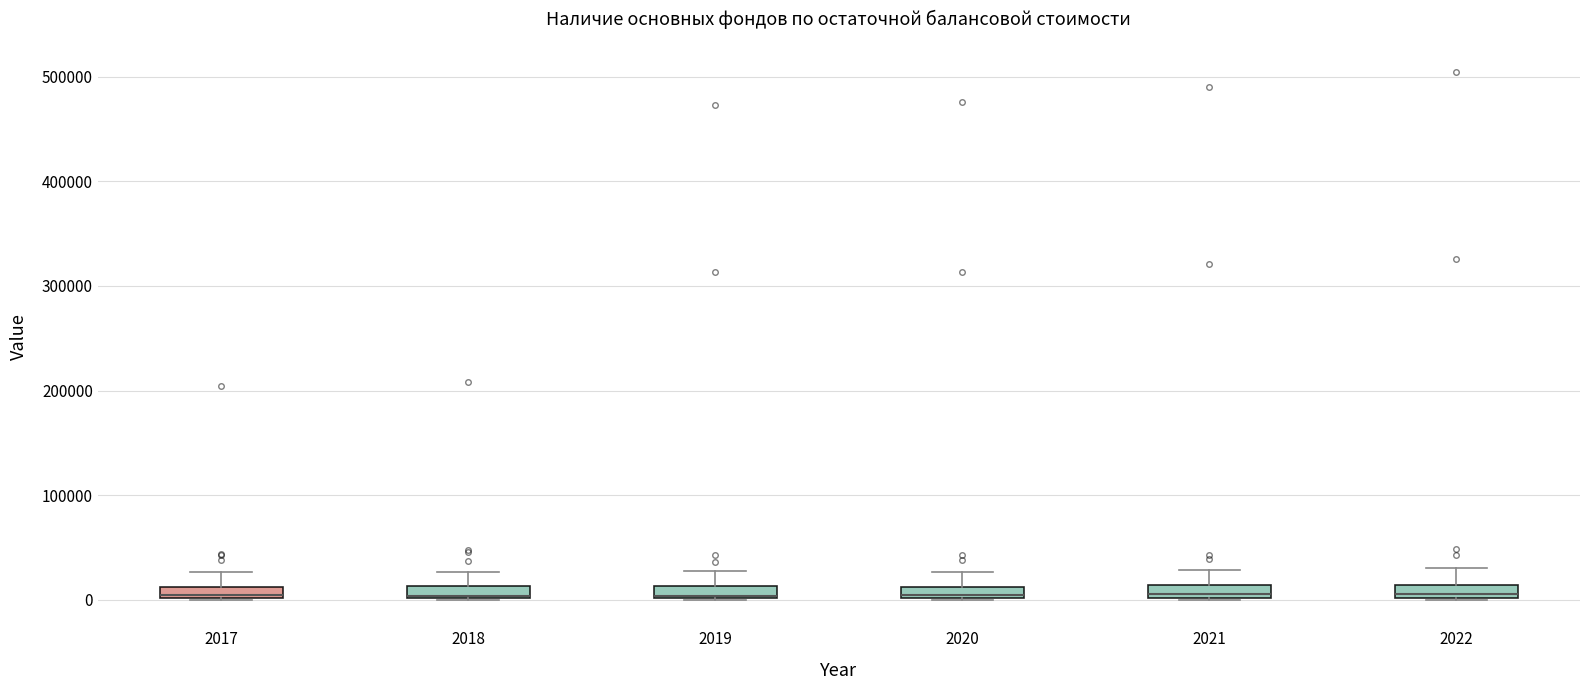

Where does the upper whisker of the box at x = 2021 end on the y-axis? The values are not printed on the chart, so give them approximately, as read against the axis.

30000